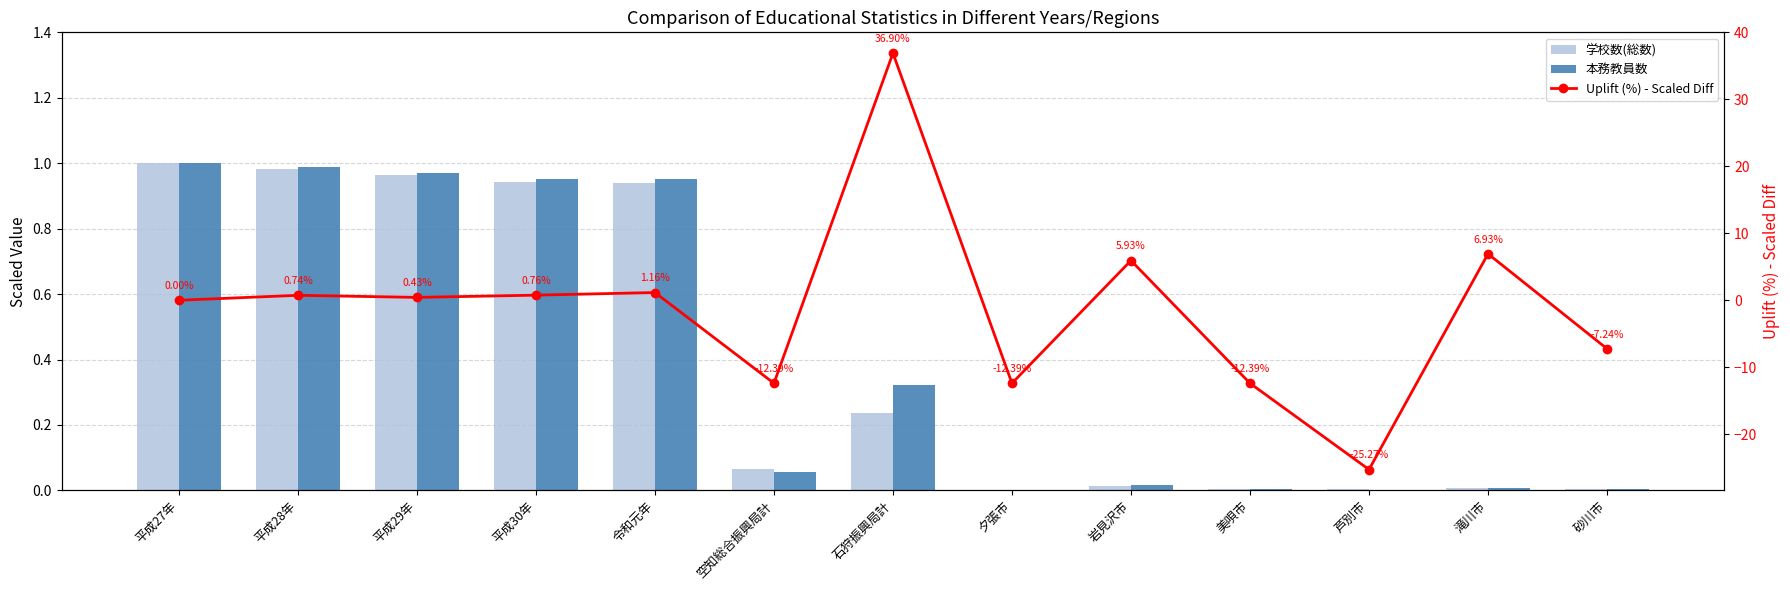

True or false: 学校数(総数) has a value of 0.0 at 岩見沢市.

False